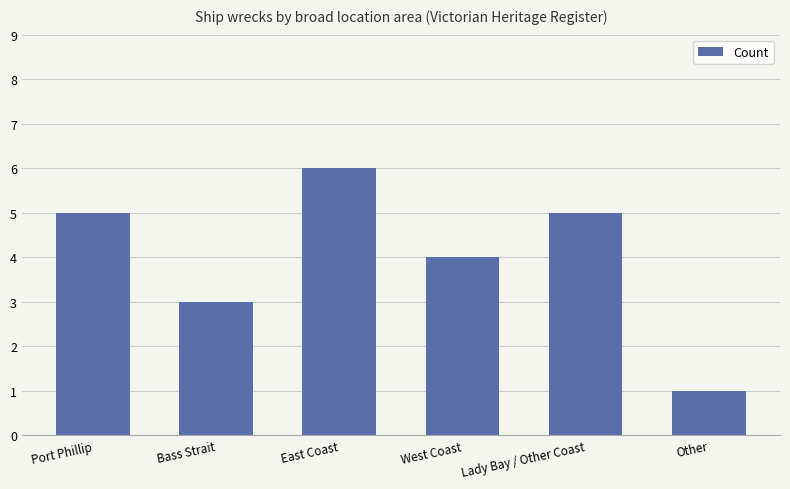

What value does the data have at Port Phillip?

5